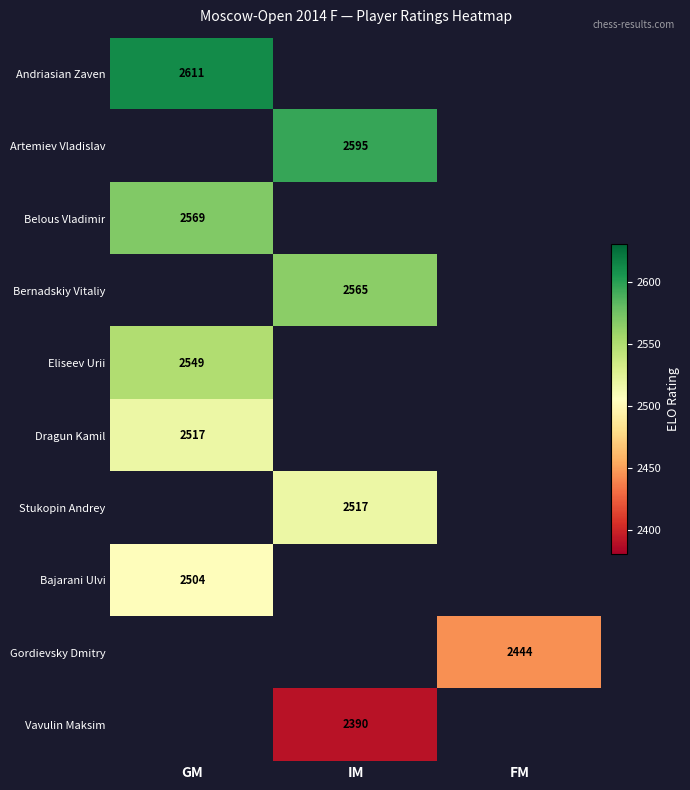

The value of Bajarani Ulvi at GM is 3950. True or false?

False